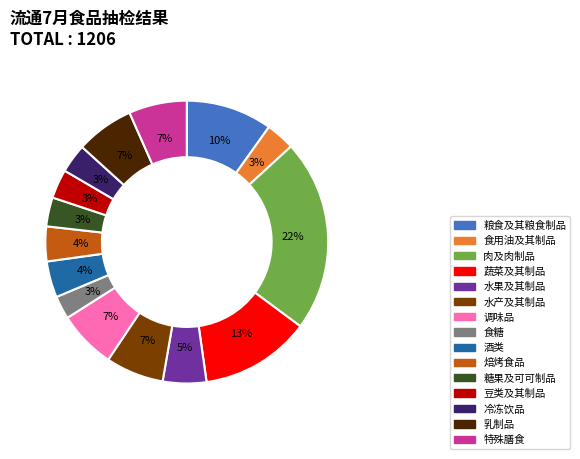

Between 水果及其制品 and 焙烤食品, which is larger?

水果及其制品